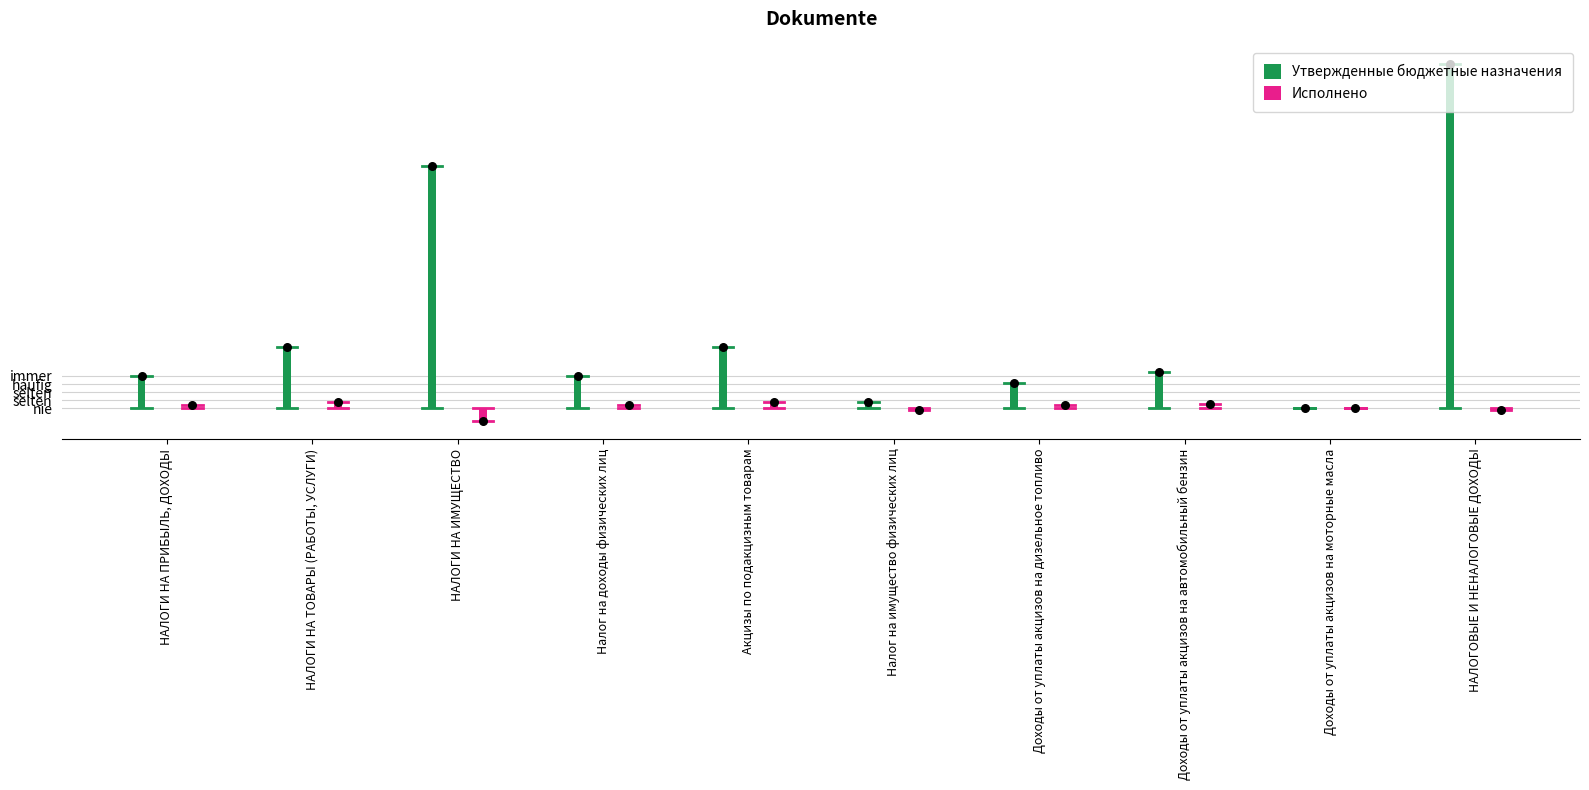

Is the value of Исполнено at НАЛОГОВЫЕ И НЕНАЛОГОВЫЕ ДОХОДЫ greater than the value of Утвержденные бюджетные назначения at Доходы от уплаты акцизов на дизельное топливо?

No